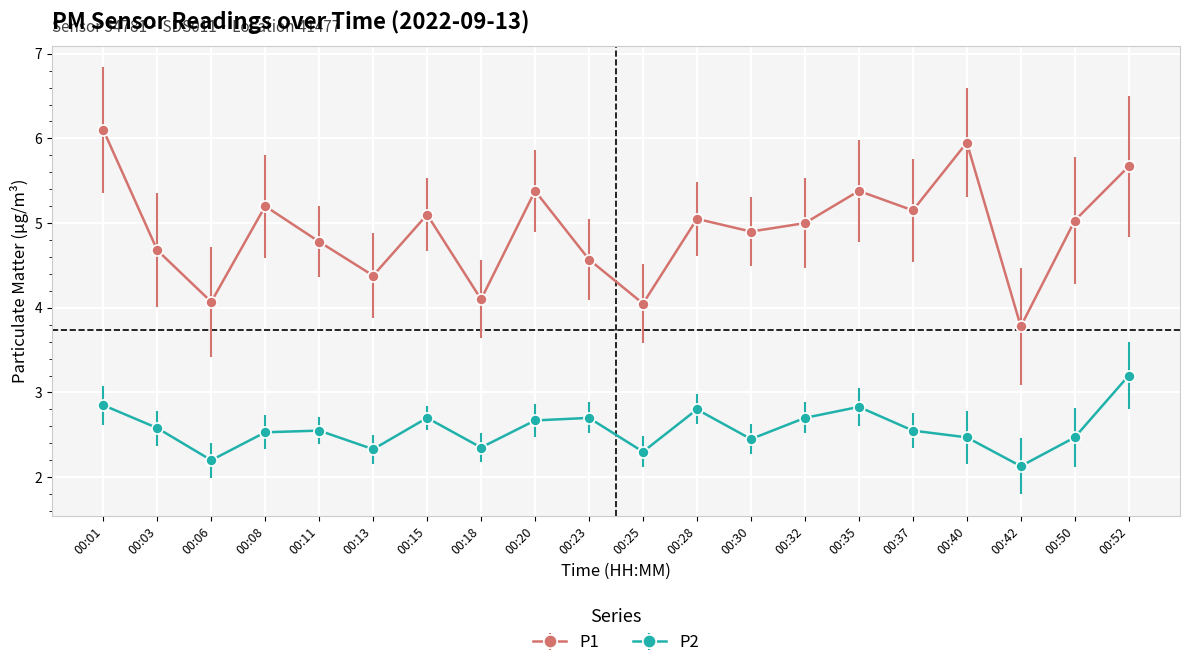

Does the chart display data point markers on the line(s)?

Yes